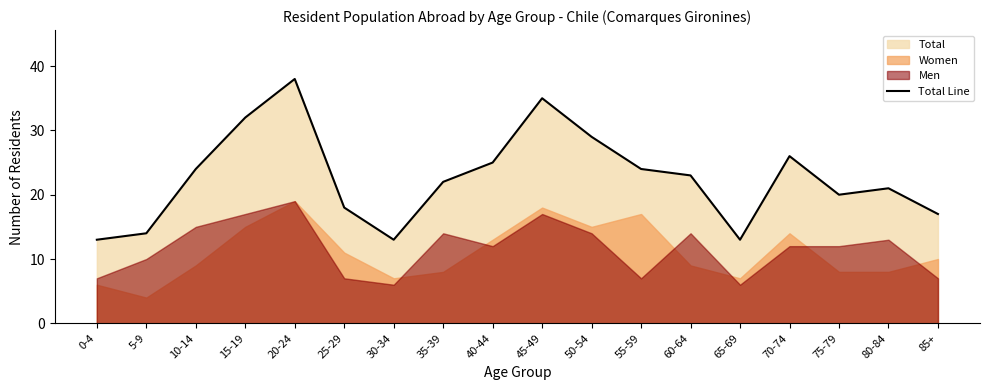

What is the change in value from 25-29 to 80-84?

+3